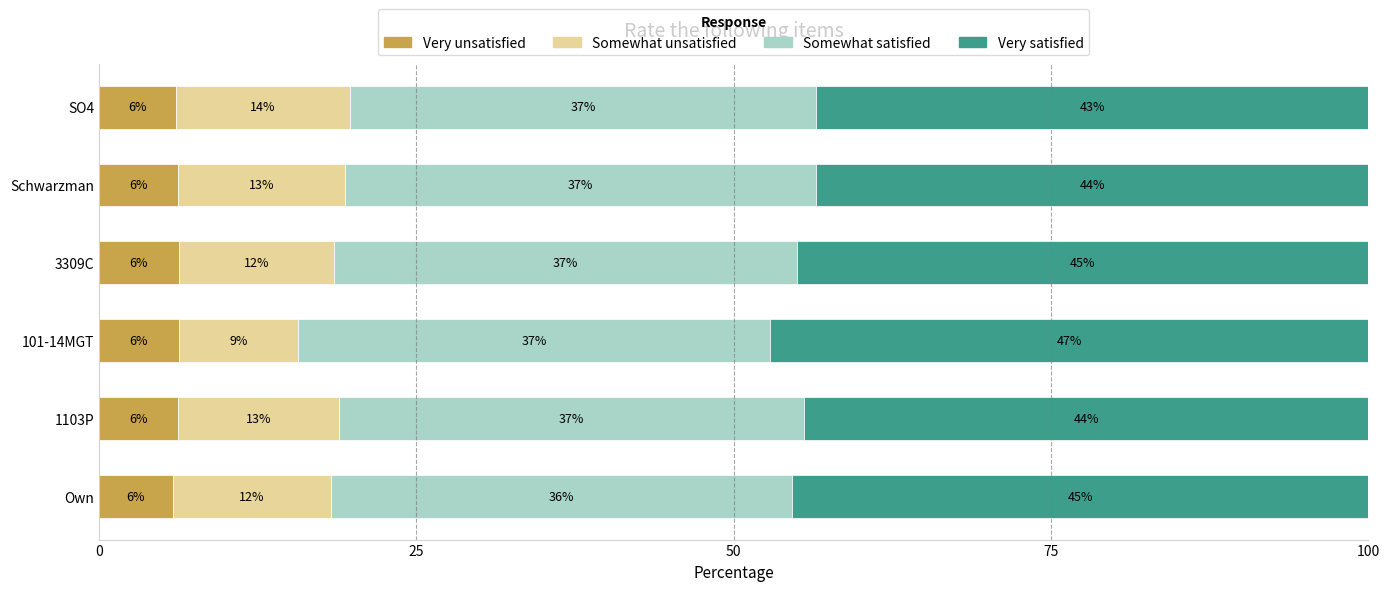

What position from the left is 25?

2